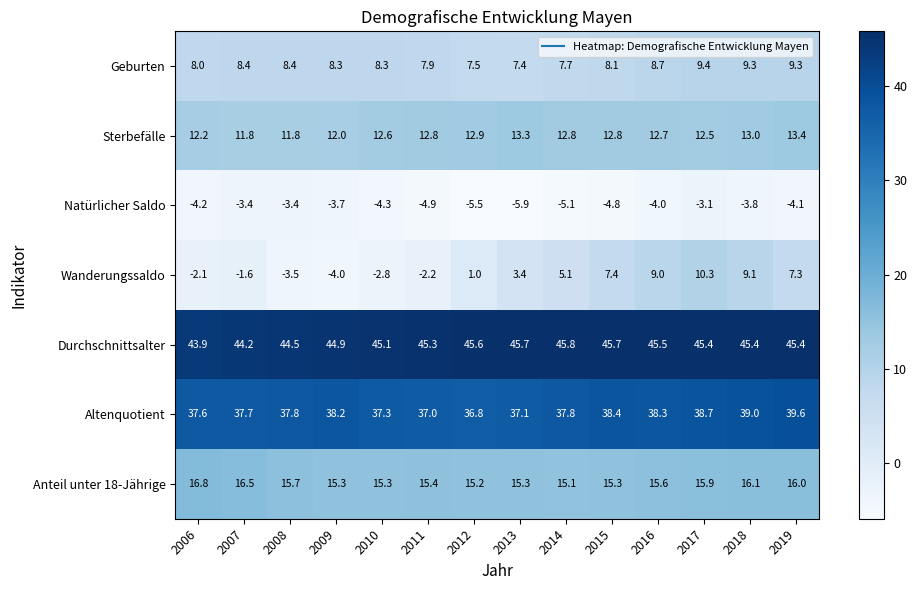

Between 2011 and 2019, which series saw the biggest shift?

Wanderungssaldo